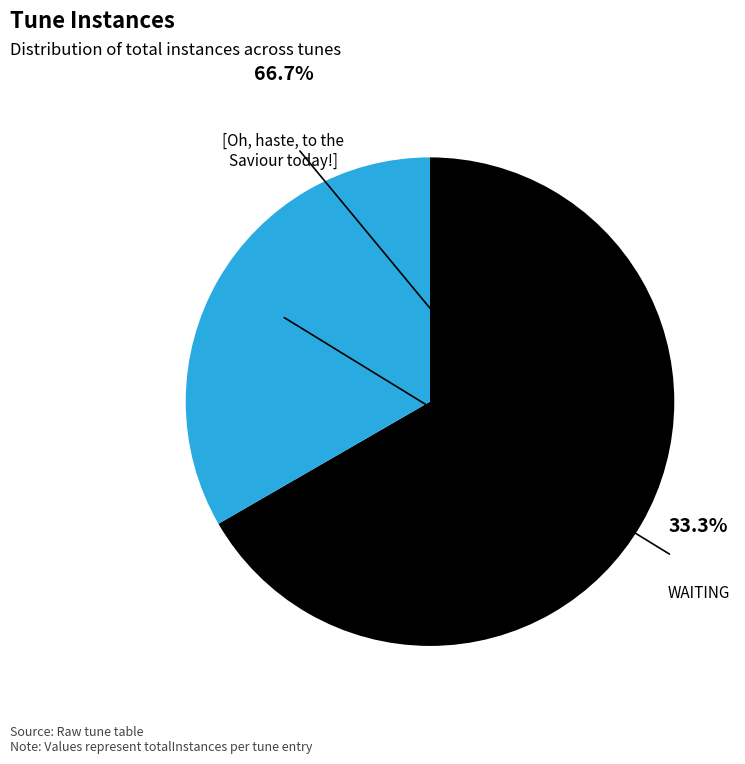

To the nearest percent, what percentage of the pie is WAITING?

33%